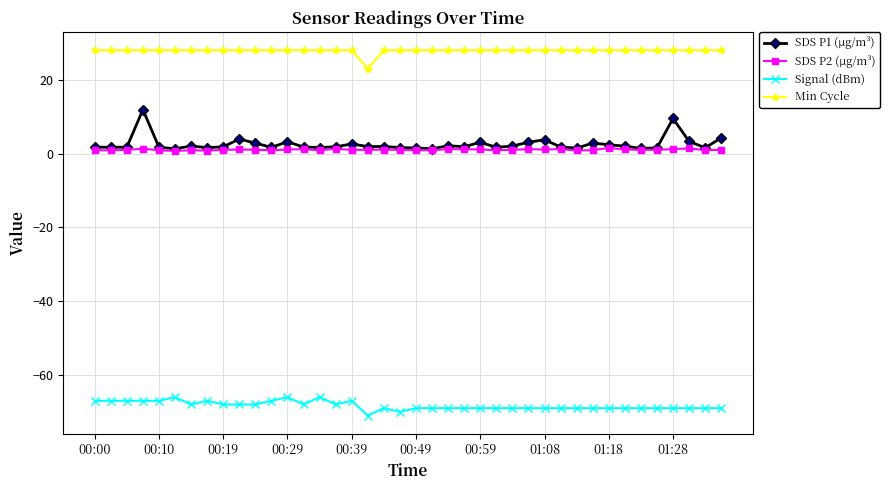

What is the sum of all SDS P1 (µg/m³) values?

102.8